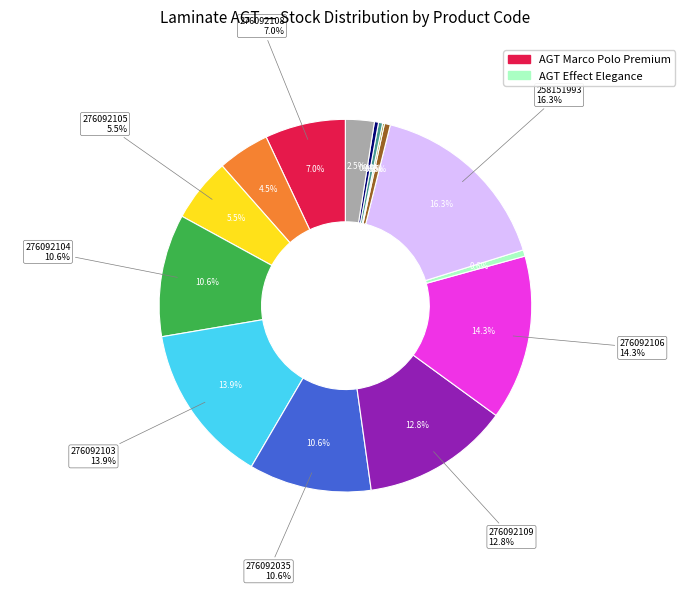

How many segments does this pie chart have?

15